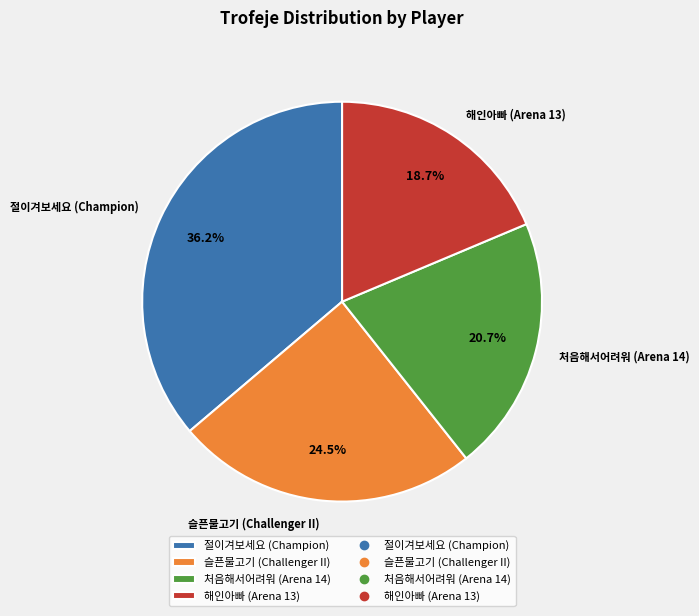

Does any single category account for the majority?

No